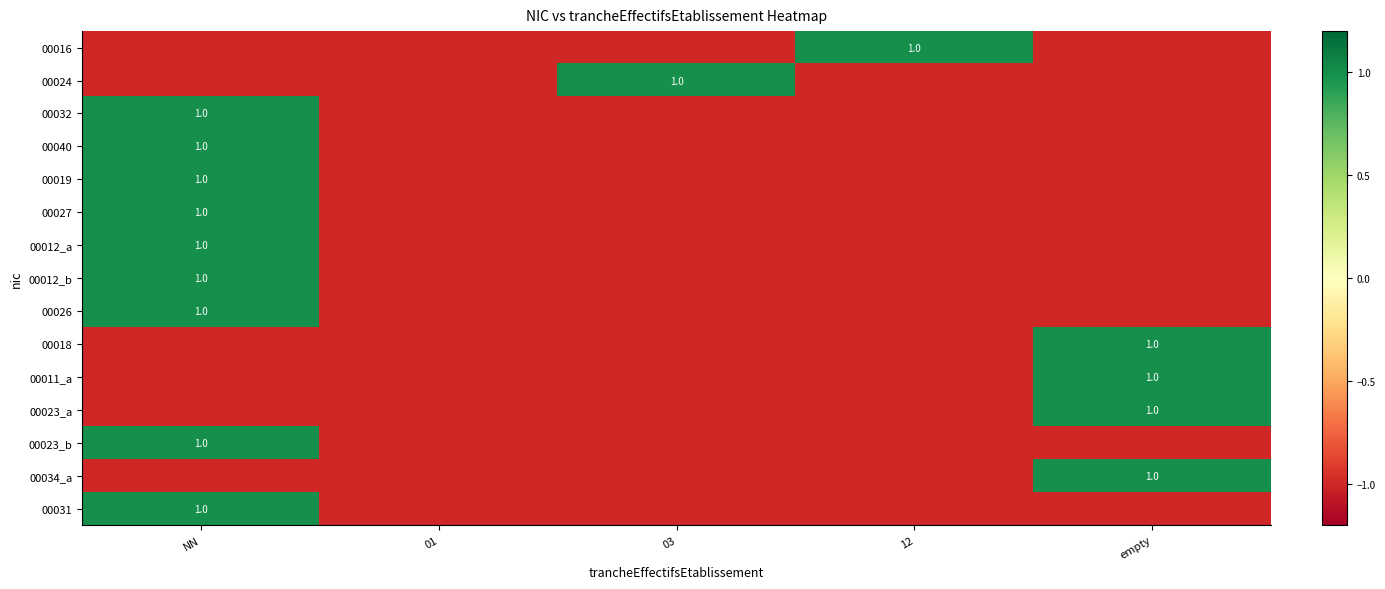

Is it true that 00018 equals 0 at empty?

False